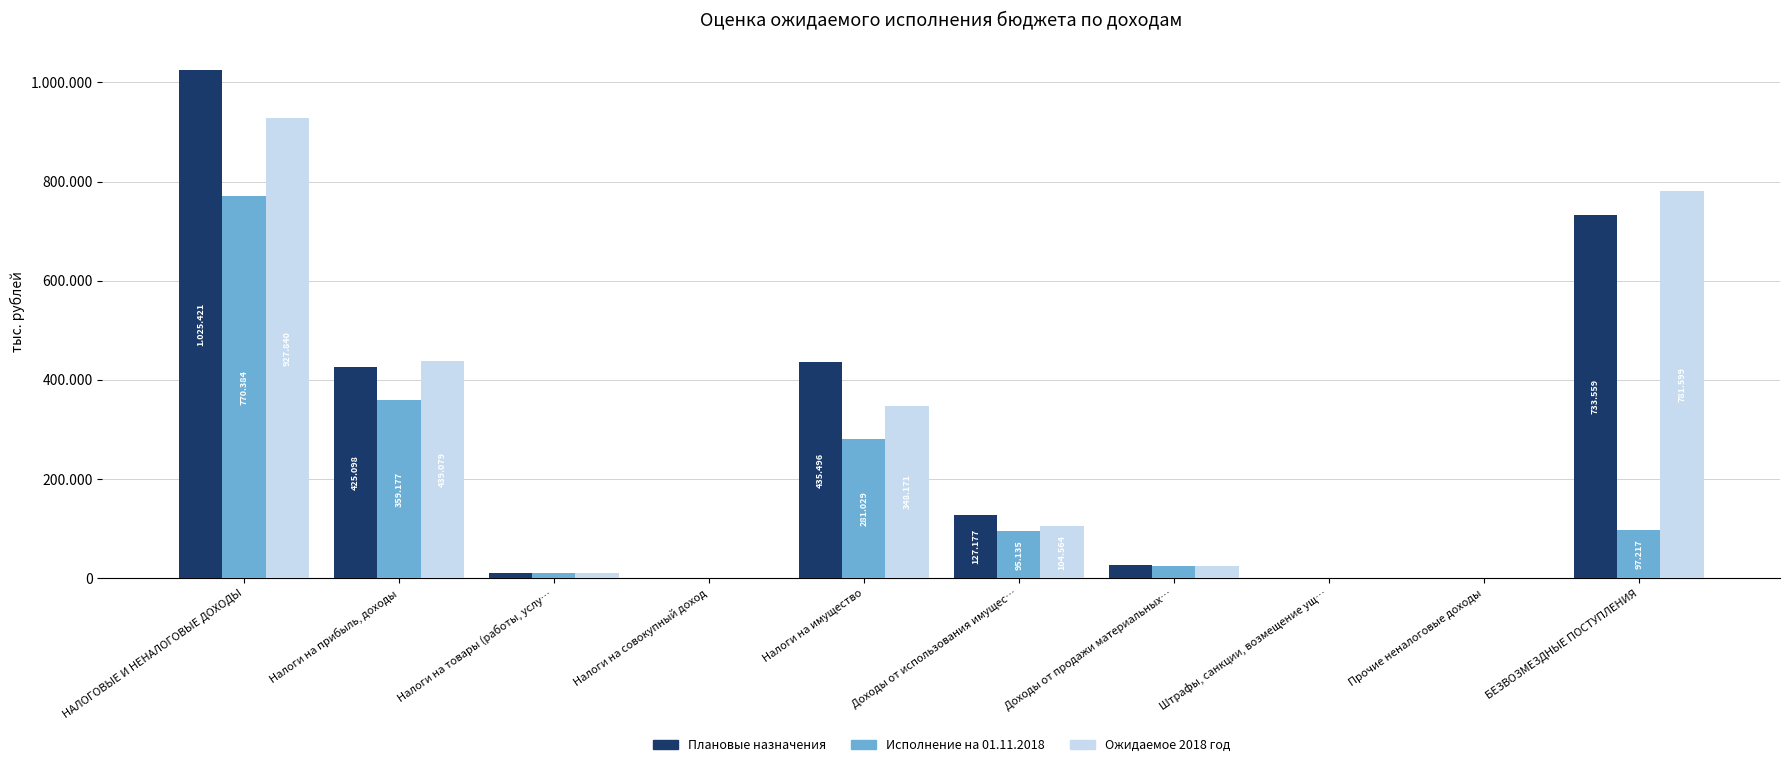

Which category has the lowest value in the Плановые назначения series?

Штрафы, санкции, возмещение ущ…